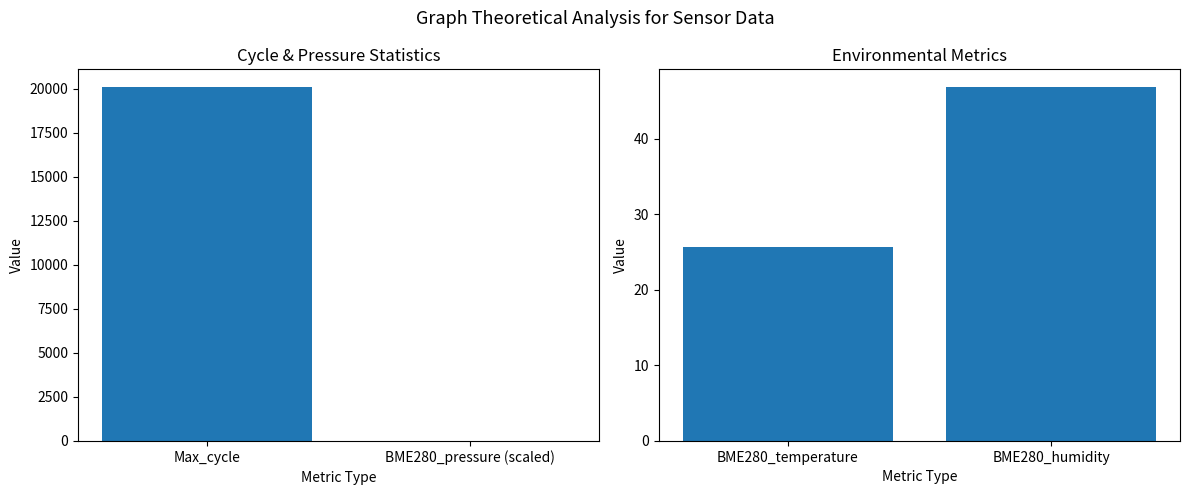

Which series changed the most between Max_cycle and BME280_pressure (scaled)?

Max_cycle